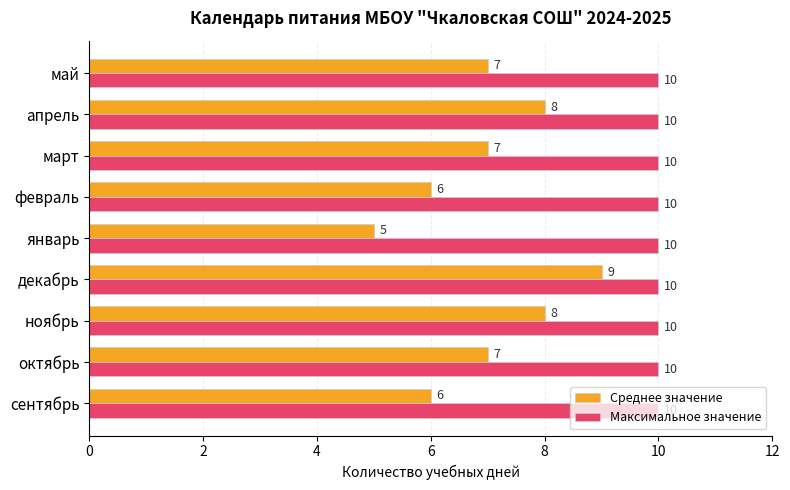

Between ноябрь and декабрь, which series saw the biggest shift?

Среднее значение